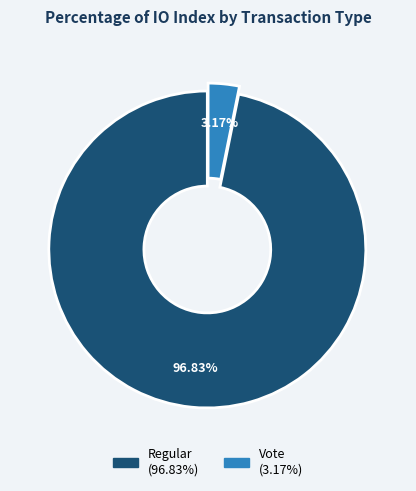

How many segments does this pie chart have?

2